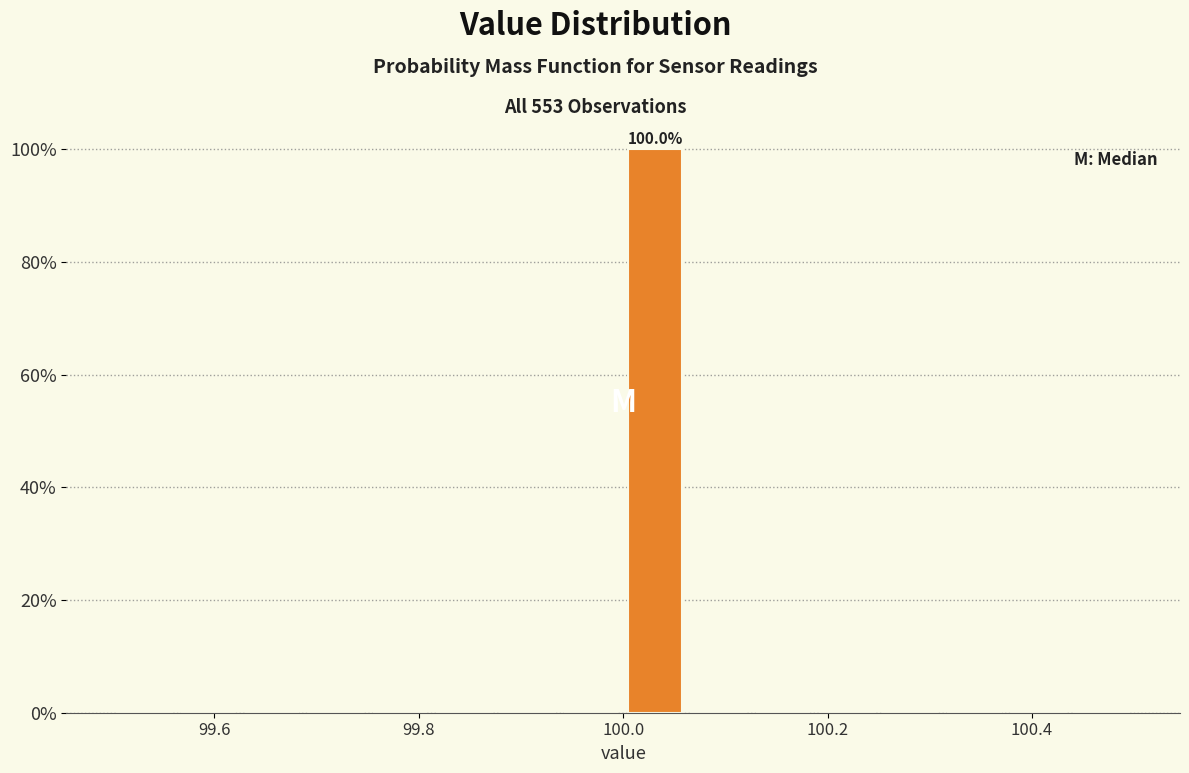

Read against the x-axis, roughly where is the centre of the tallest bar?

100.04